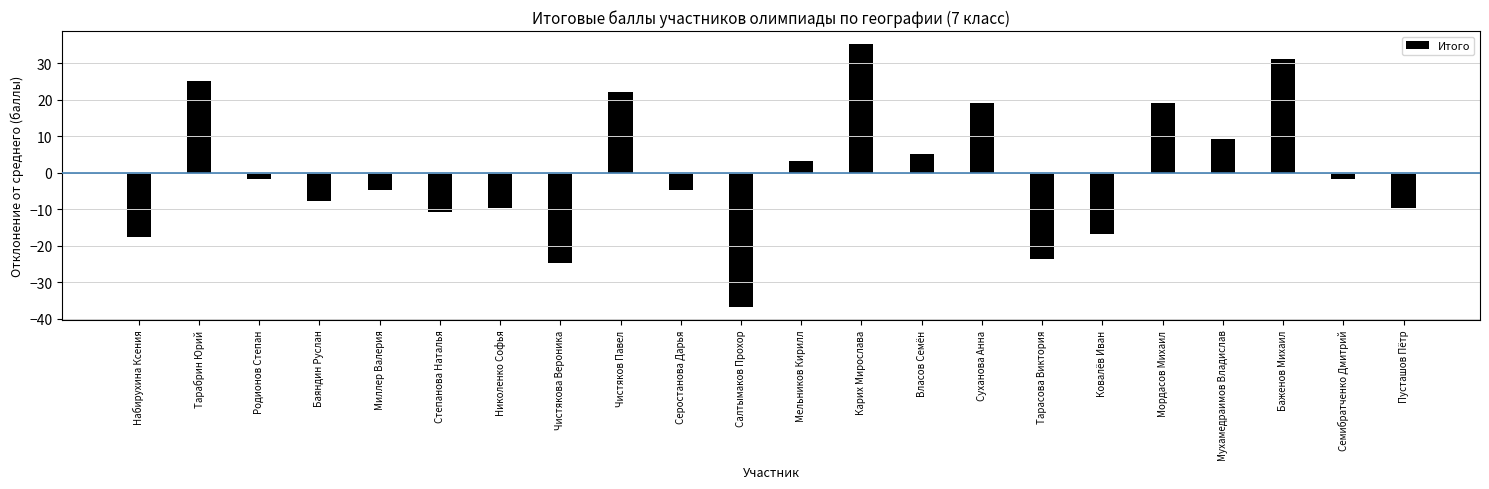

List the labels in order of value, smallest first.

Салтымаков Прохор, Чистякова Вероника, Тарасова Виктория, Набирухина Ксения, Ковалёв Иван, Степанова Наталья, Николенко Софья, Пусташов Пётр, Баяндин Руслан, Миллер Валерия, Серостанова Дарья, Родионов Степан, Семибратченко Дмитрий, Мельников Кирилл, Власов Семён, Мухамедраимов Владислав, Суханова Анна, Мордасов Михаил, Чистяков Павел, Тарабрин Юрий, Баженов Михаил, Карих Мирослава